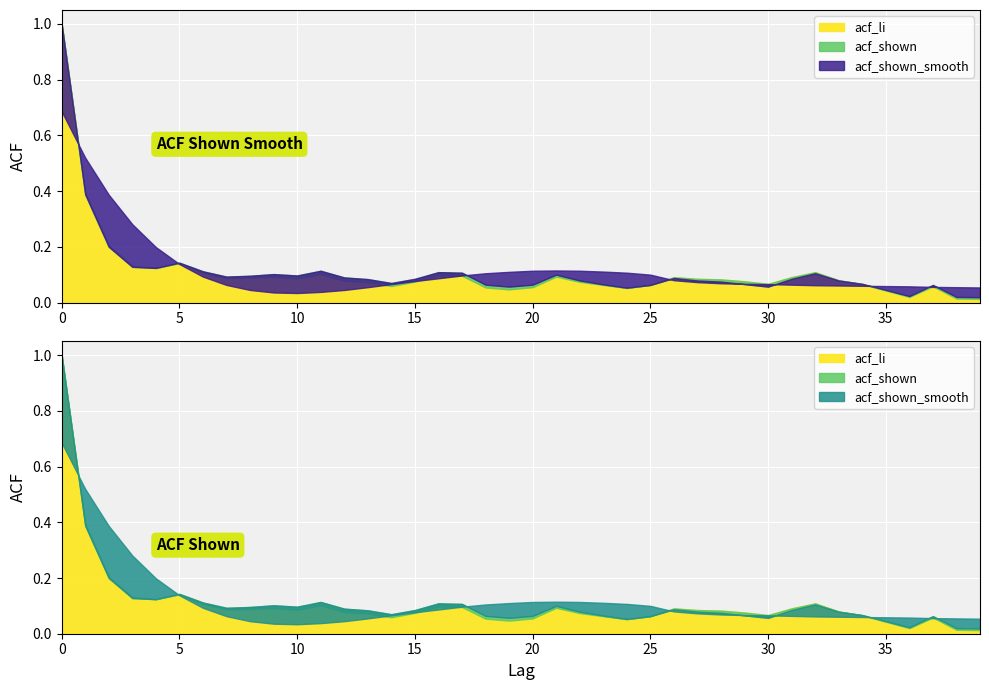

Between 10 and 24, which series saw the biggest shift?

acf_shown_smooth